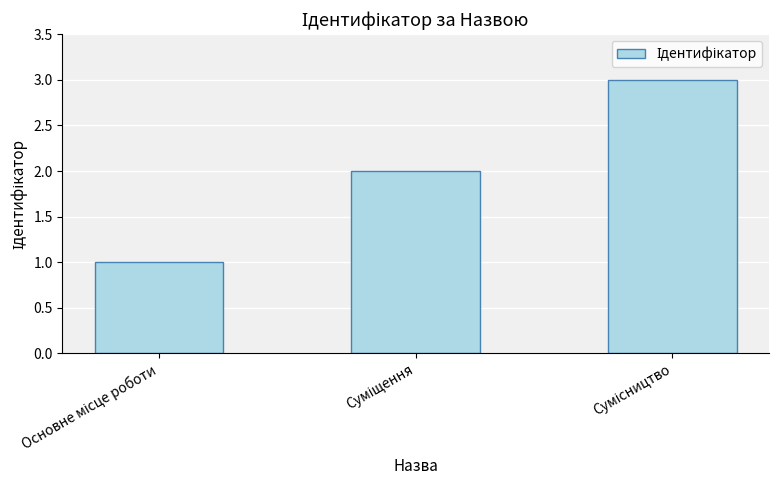

What is the greatest value displayed?

3